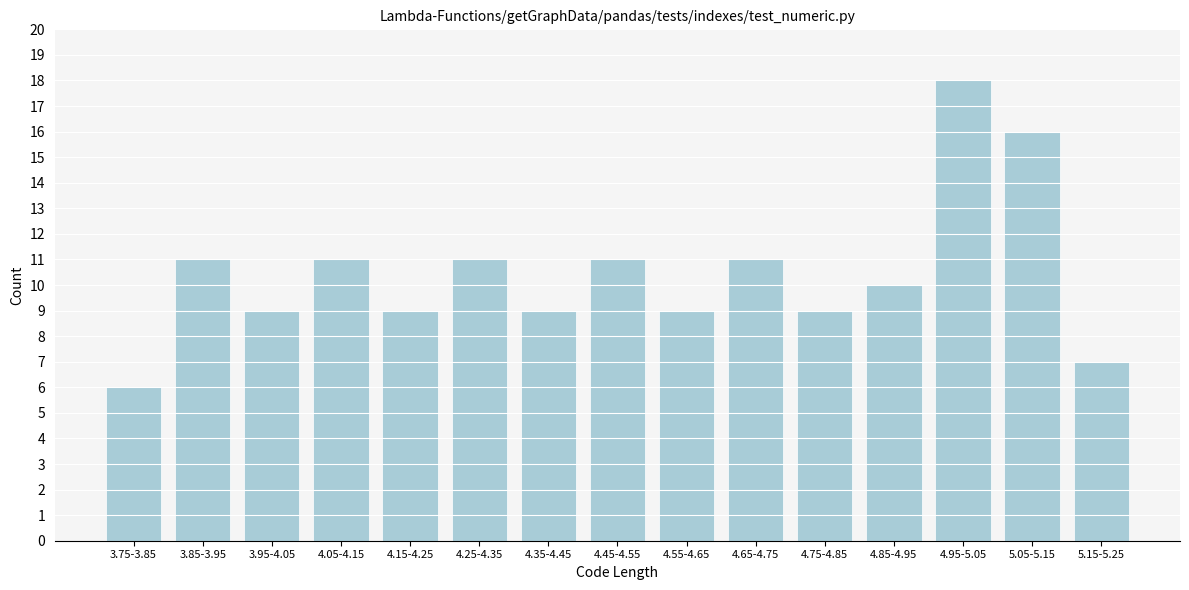

Reading right to left, list all the values displayed in this chart.

5.15-5.25=7	5.05-5.15=16	4.95-5.05=18	4.85-4.95=10	4.75-4.85=9	4.65-4.75=11	4.55-4.65=9	4.45-4.55=11	4.35-4.45=9	4.25-4.35=11	4.15-4.25=9	4.05-4.15=11	3.95-4.05=9	3.85-3.95=11	3.75-3.85=6